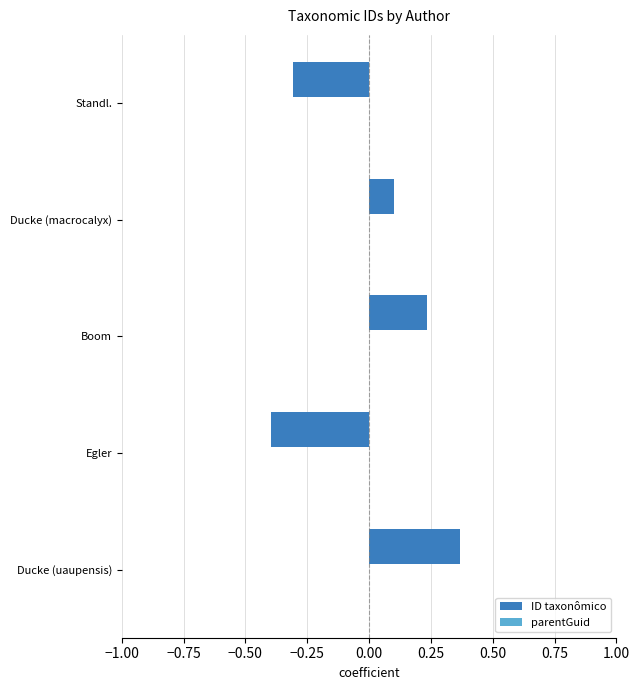

List the labels in order of value, smallest first.

Egler, Standl., Ducke (macrocalyx), Boom, Ducke (uaupensis)